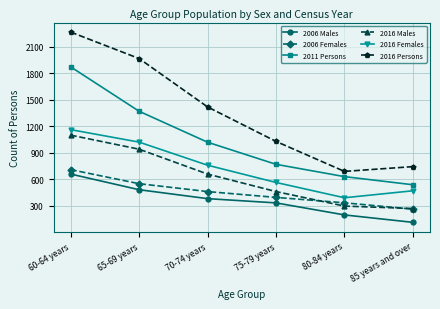

What is the difference between the second highest and second lowest values in the 2016 Persons series?

1222